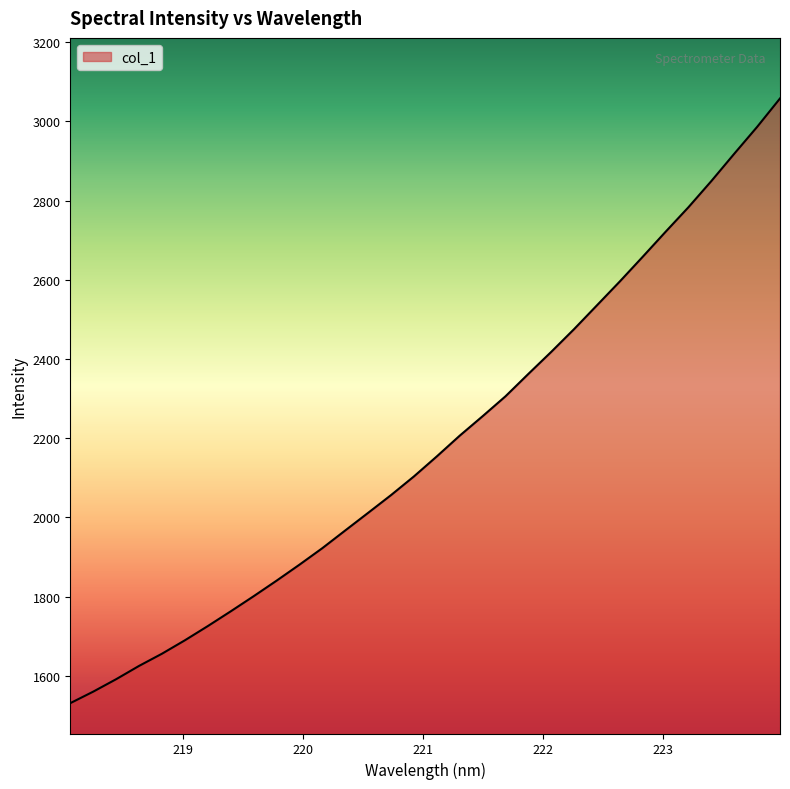

What is the difference between the maximum and minimum values?

1526.5